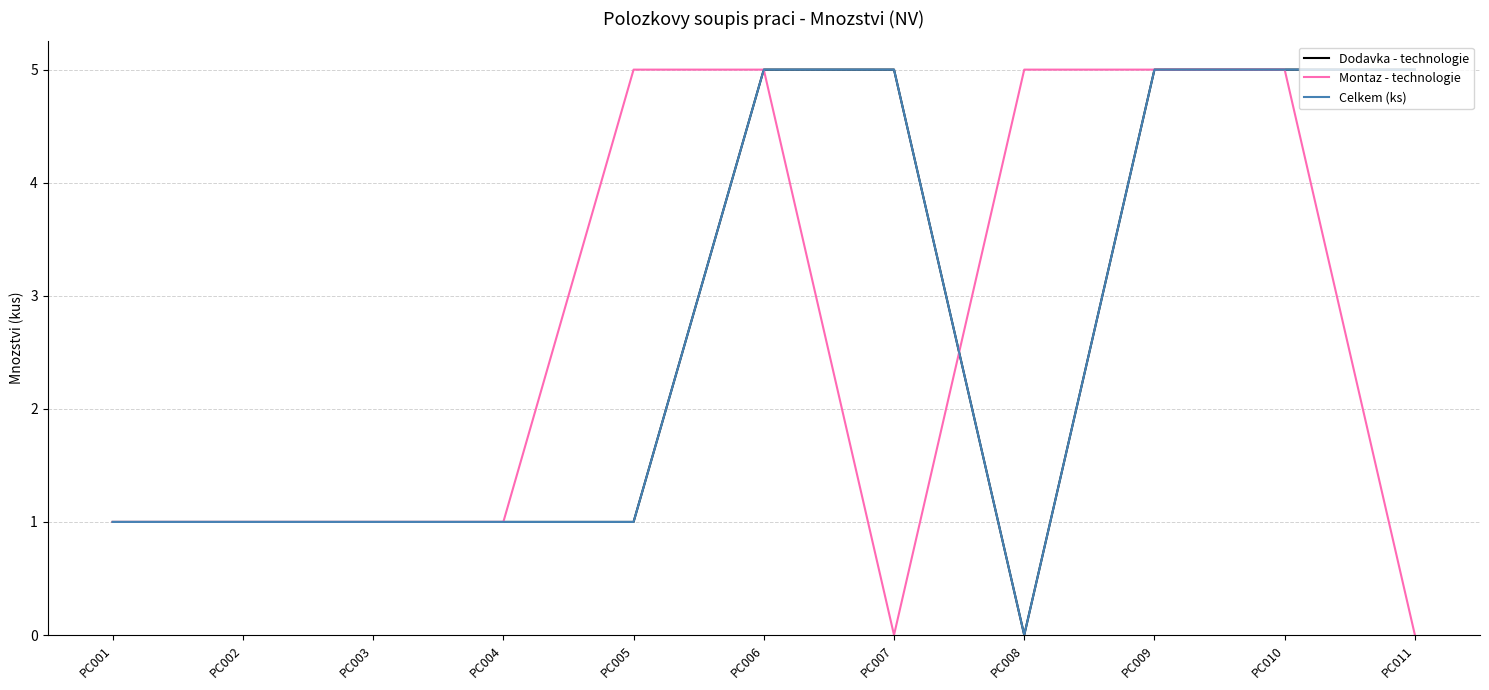

True or false: Celkem (ks) and Montaz - technologie cross at least once.

True